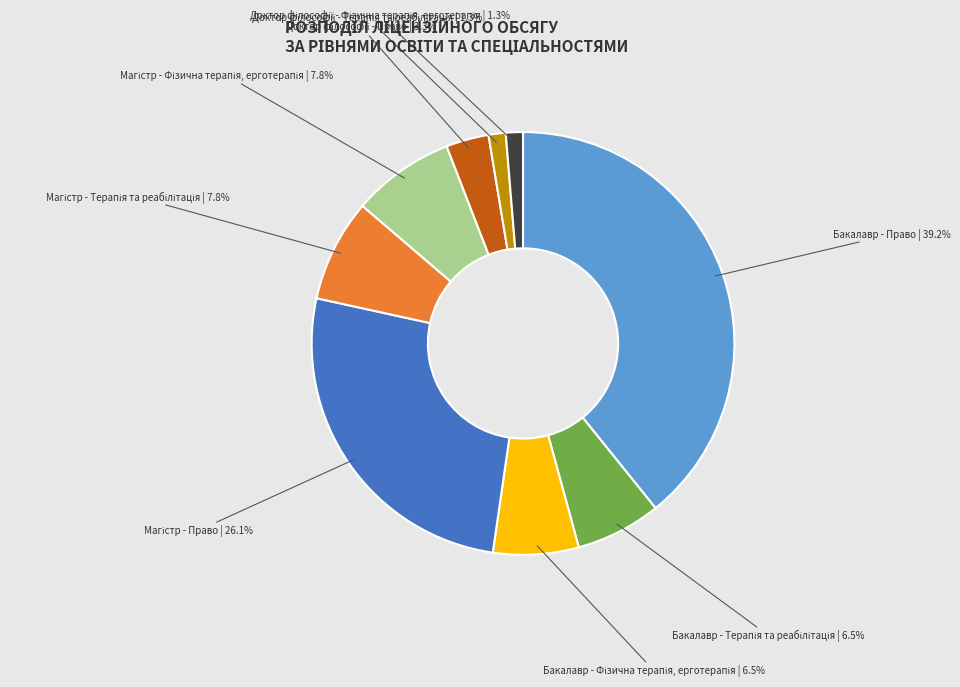

Does any single category account for the majority?

No